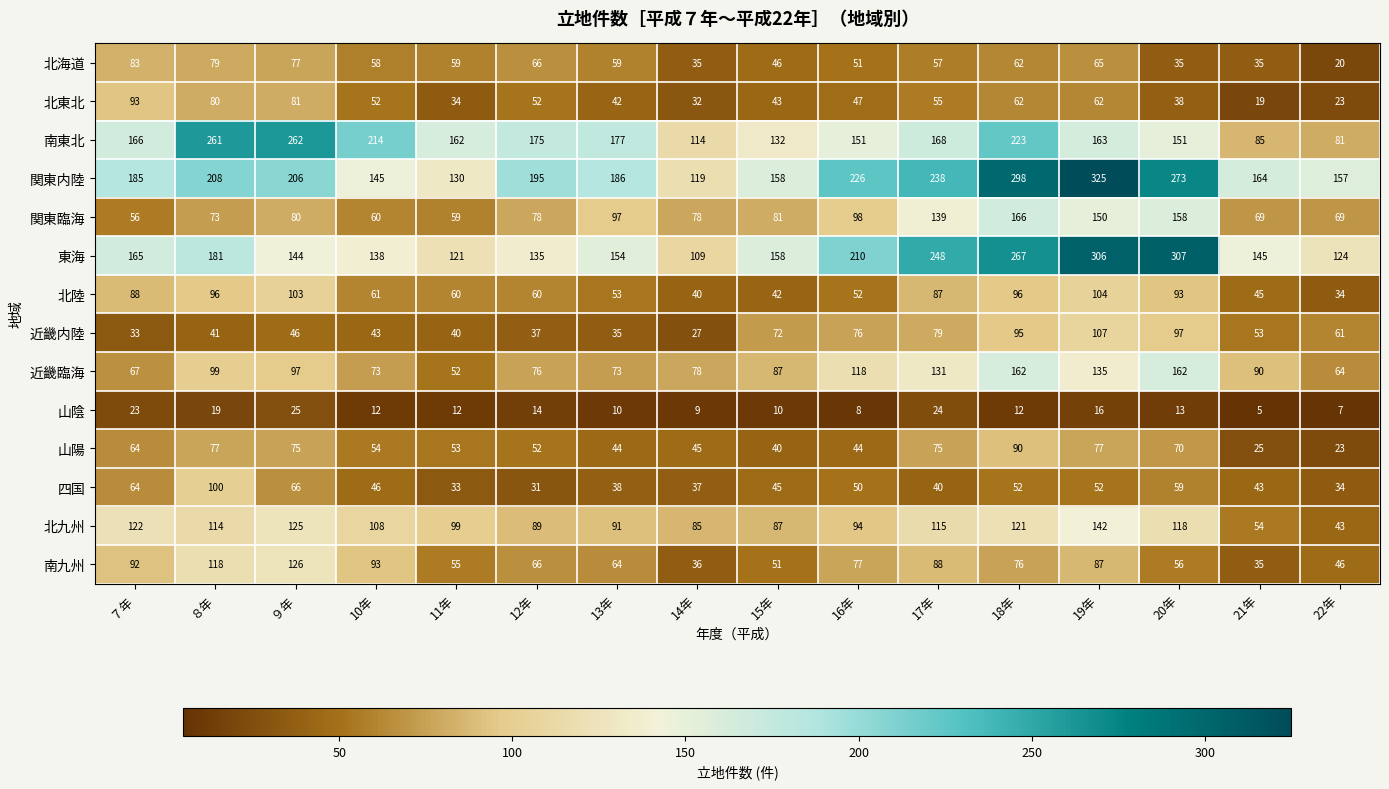

At how many categories does at least one series exceed 87?

16